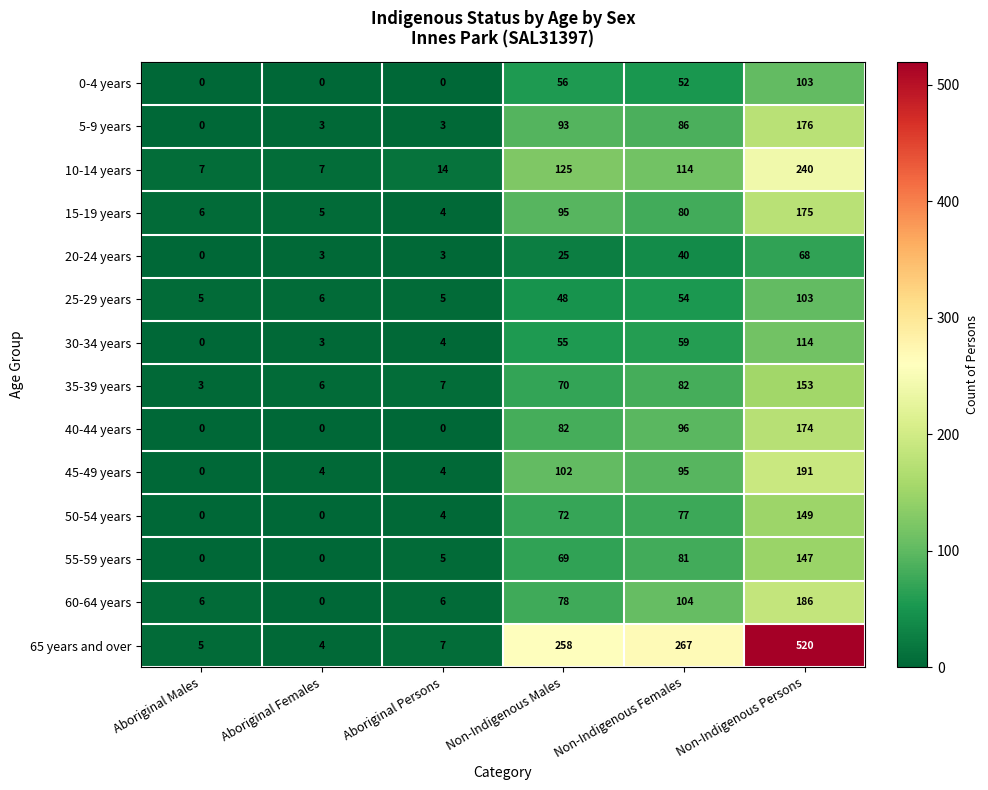

Is the value of 60-64 years at Non-Indigenous Persons greater than the value of 5-9 years at Aboriginal Males?

Yes